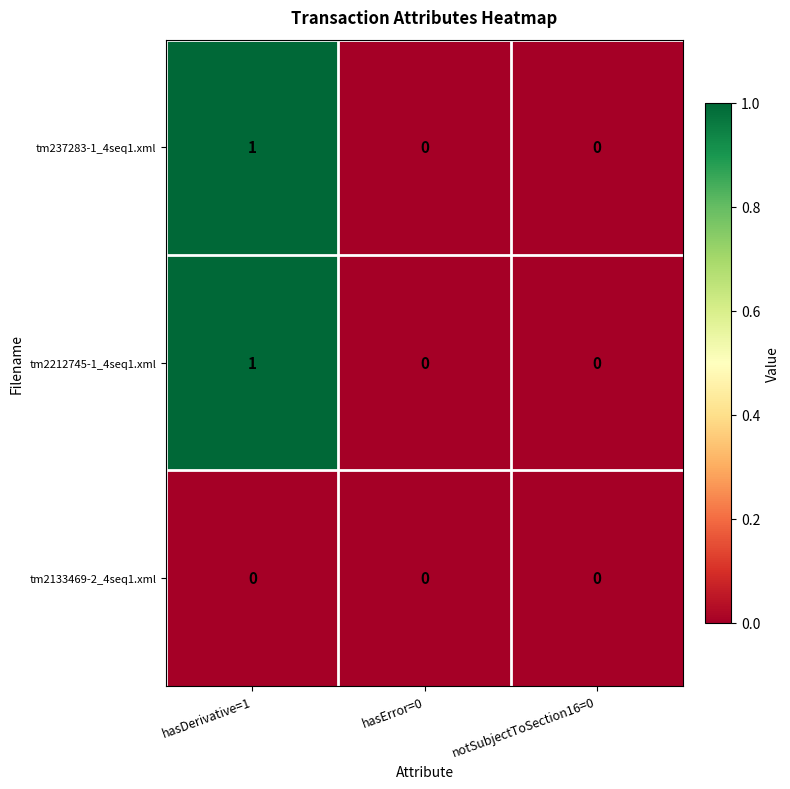

At which category is the sum across all series the highest?

hasDerivative=1